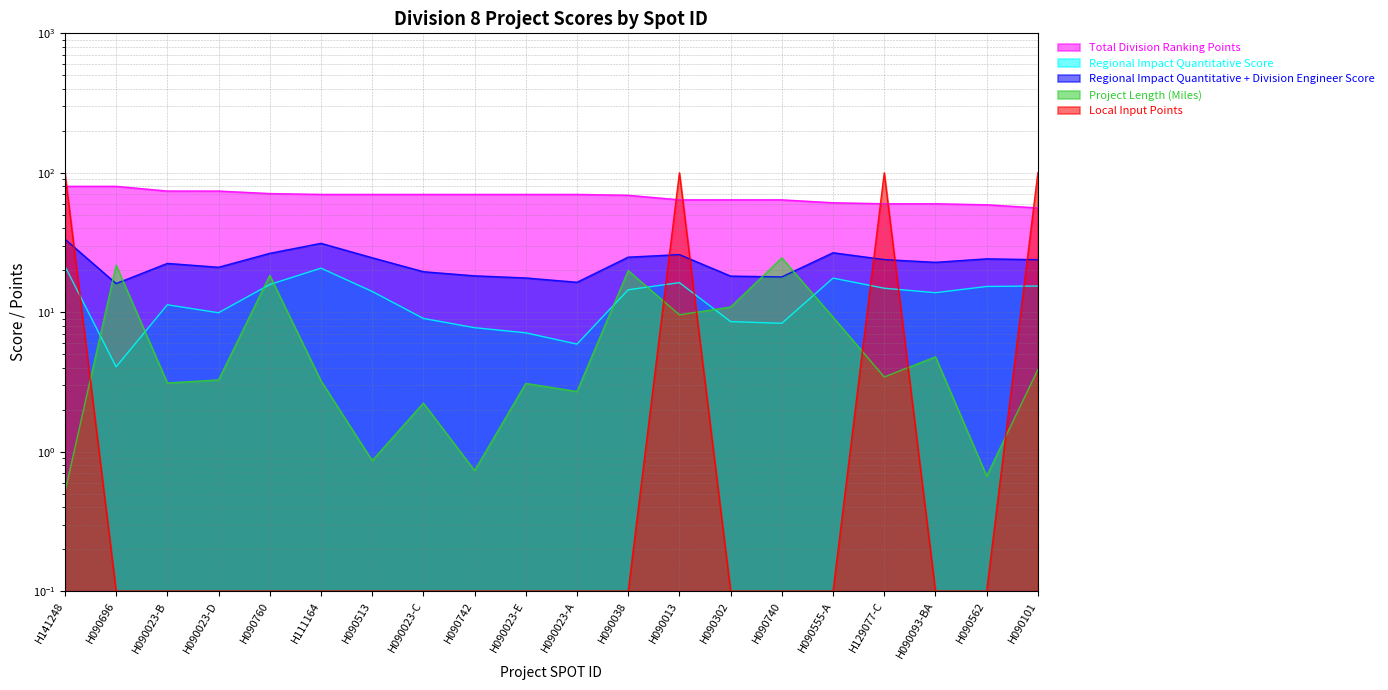

What is the average value of the Regional Impact Quantitative + Division Engineer Score series?

22.8